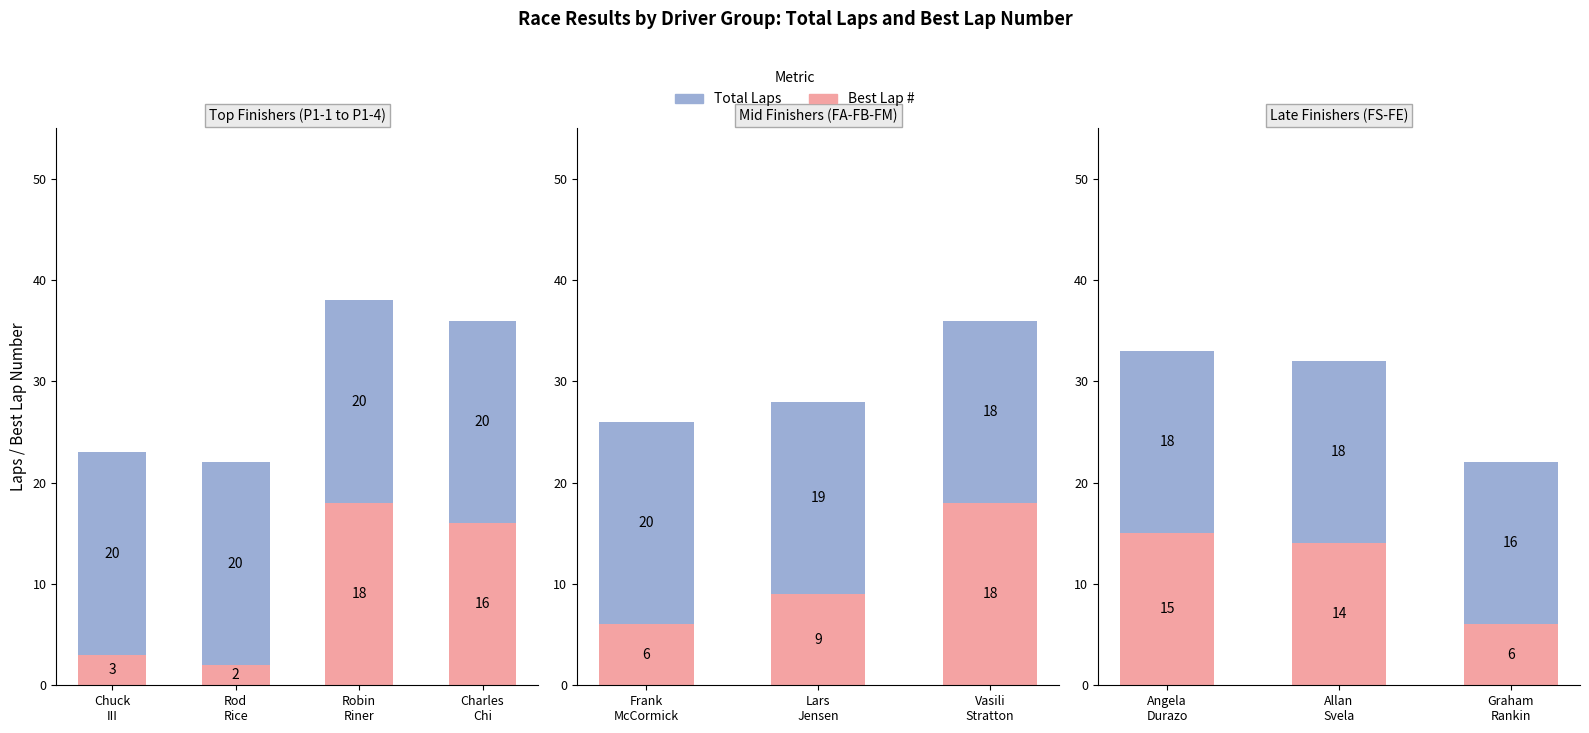

Which has a higher value, Angela Durazo or Allan Svela?

Angela Durazo